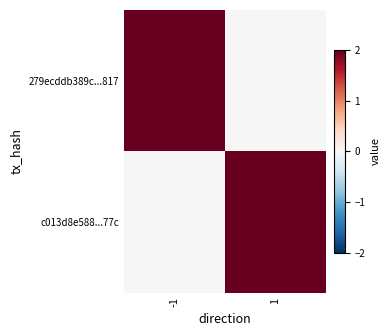

Rank the series by their maximum value, from highest to lowest.

279ecddb389c...817, c013d8e588...77c